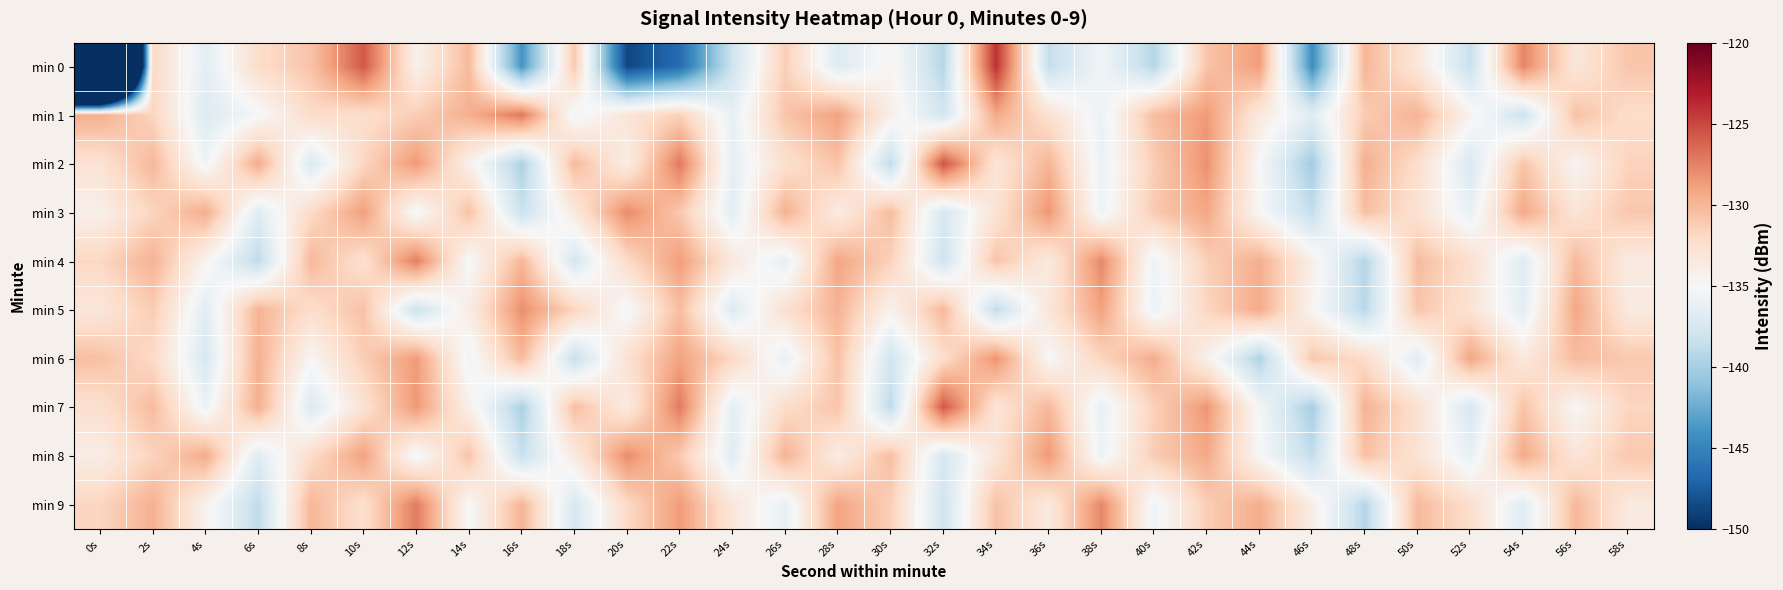

At 50s, list the series in order from largest to smallest.

min 1, min 9, min 4, min 5, min 2, min 7, min 3, min 8, min 0, min 6